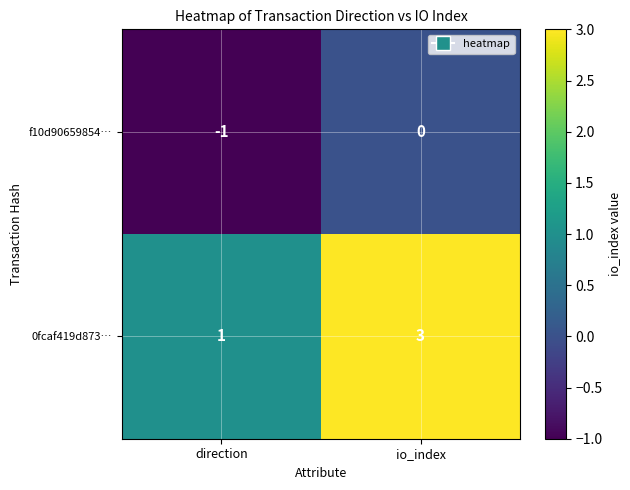

What is the sum of all 0fcaf419d873… values?

4